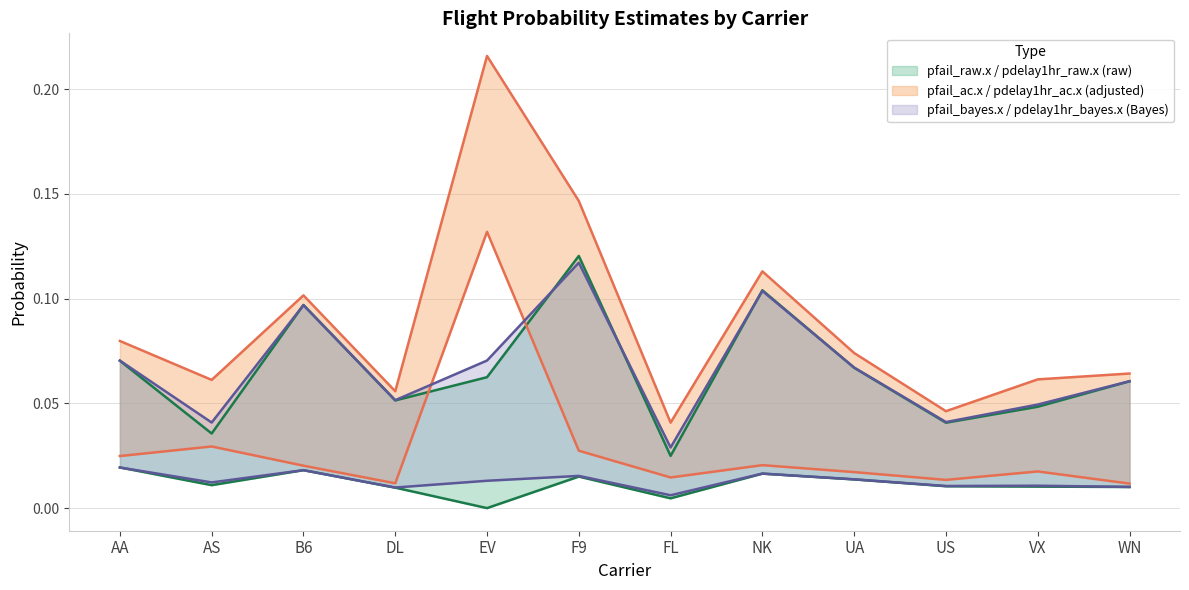

Which series has the largest total across all categories?

pdelay1hr_ac.x